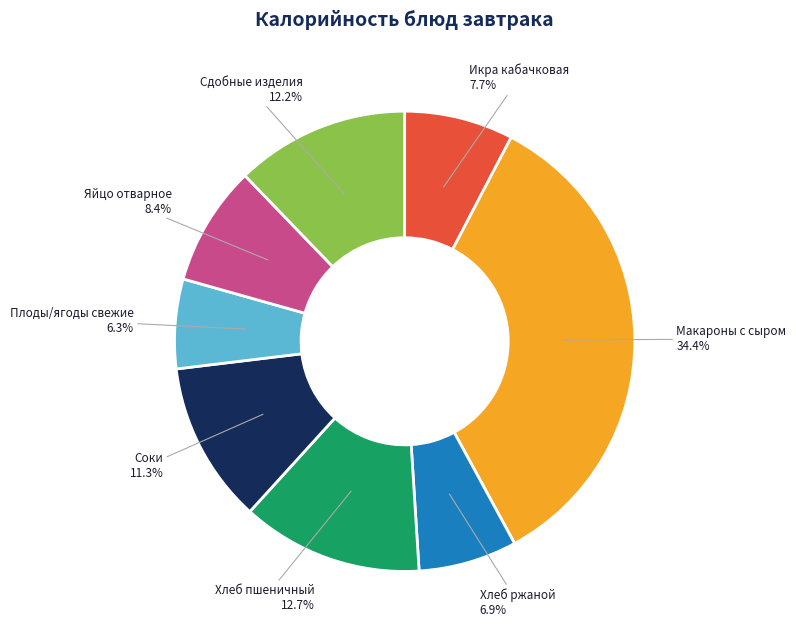

Which has a higher value, Сдобные изделия or Хлеб пшеничный?

Хлеб пшеничный